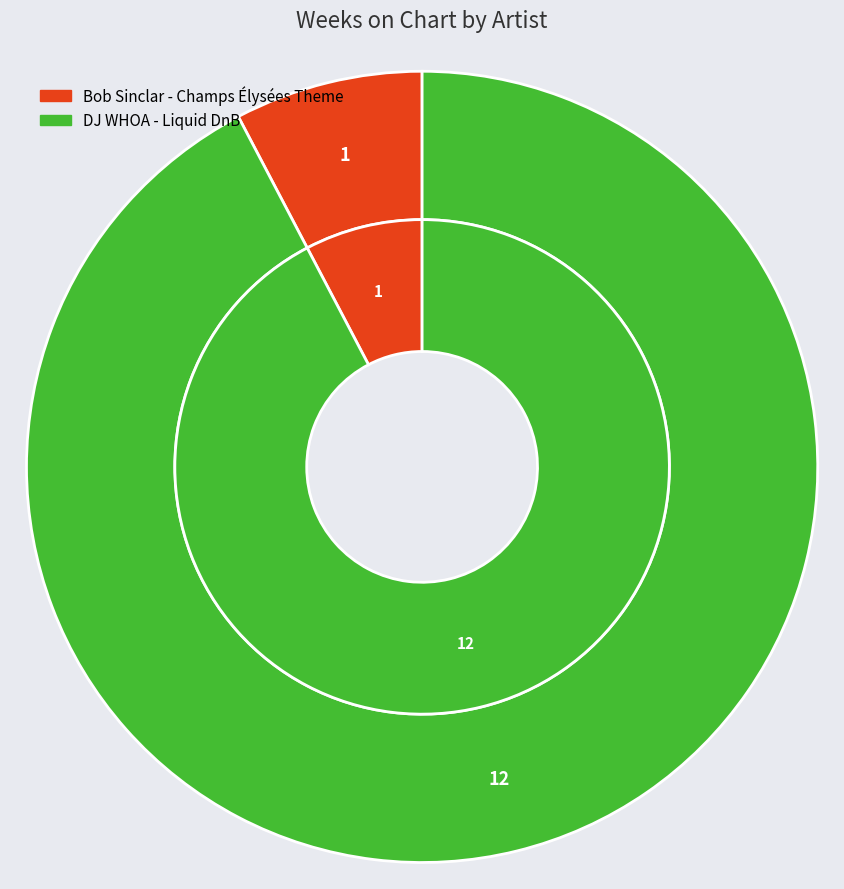

Which slice is the smallest?

Bob Sinclar - Champs Élysées Theme